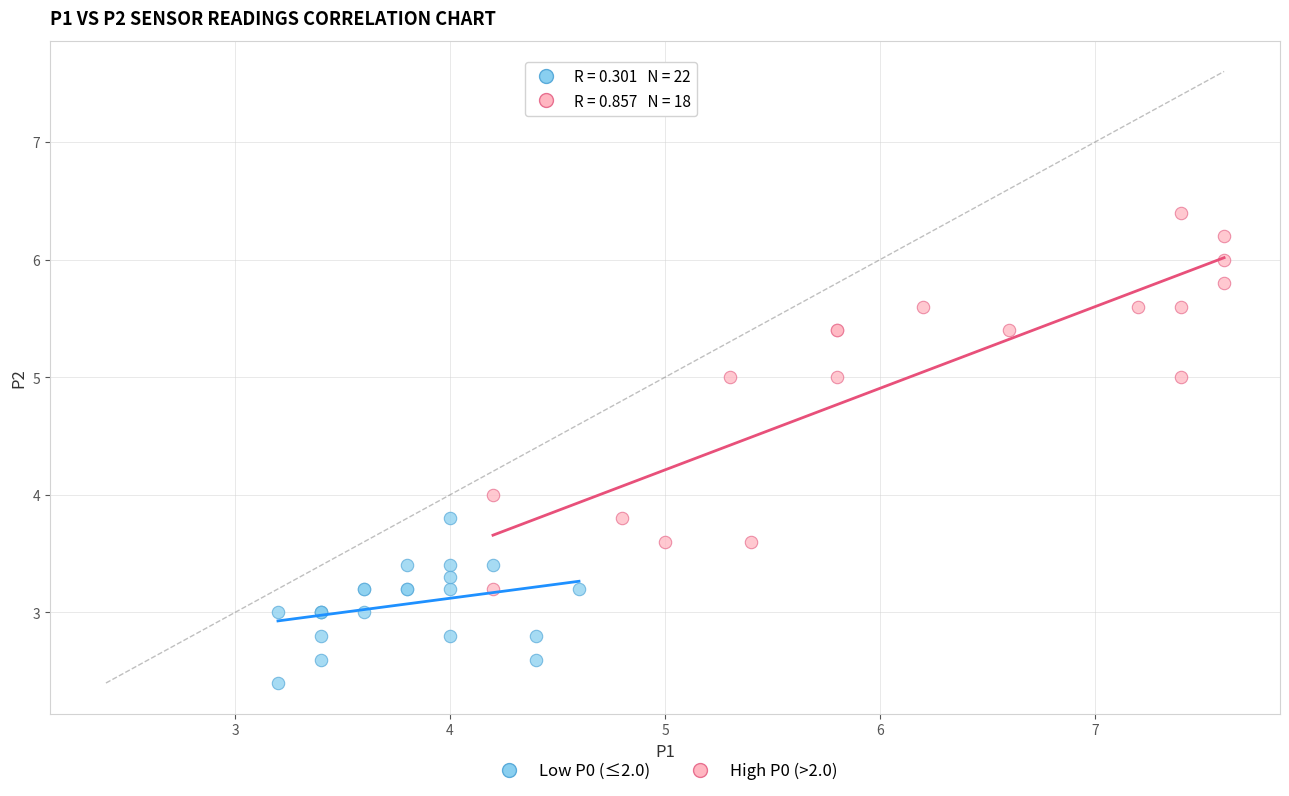

Which series has the widest spread of Y values?

High P0 (>2.0)